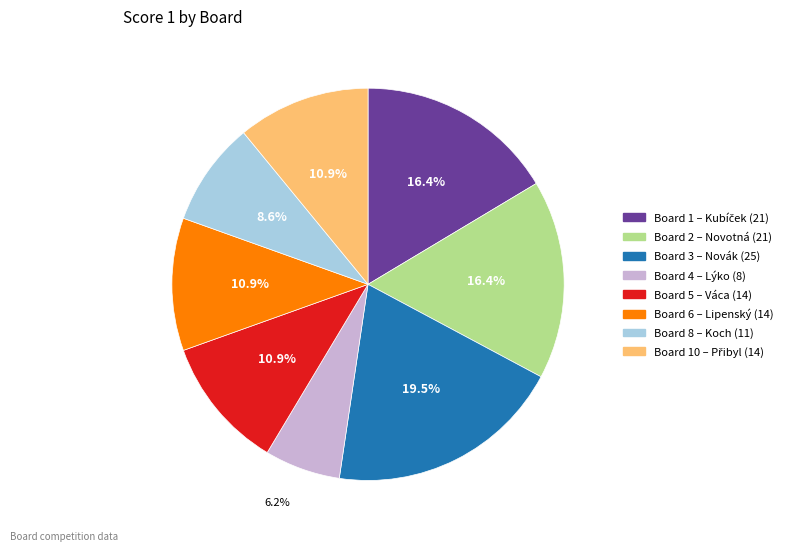

Does any single category account for the majority?

No